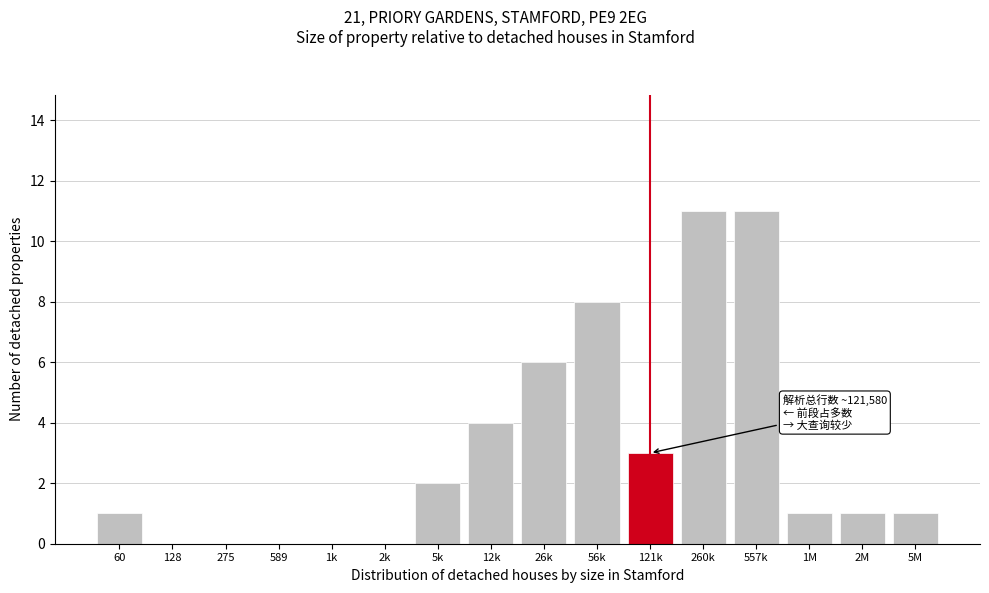

Reading left to right, what are all the values shown in this chart?

60=1	128=0	275=0	589=0	1k=0	2k=0	5k=2	12k=4	26k=6	56k=8	121k=3	260k=11	557k=11	1M=1	2M=1	5M=1